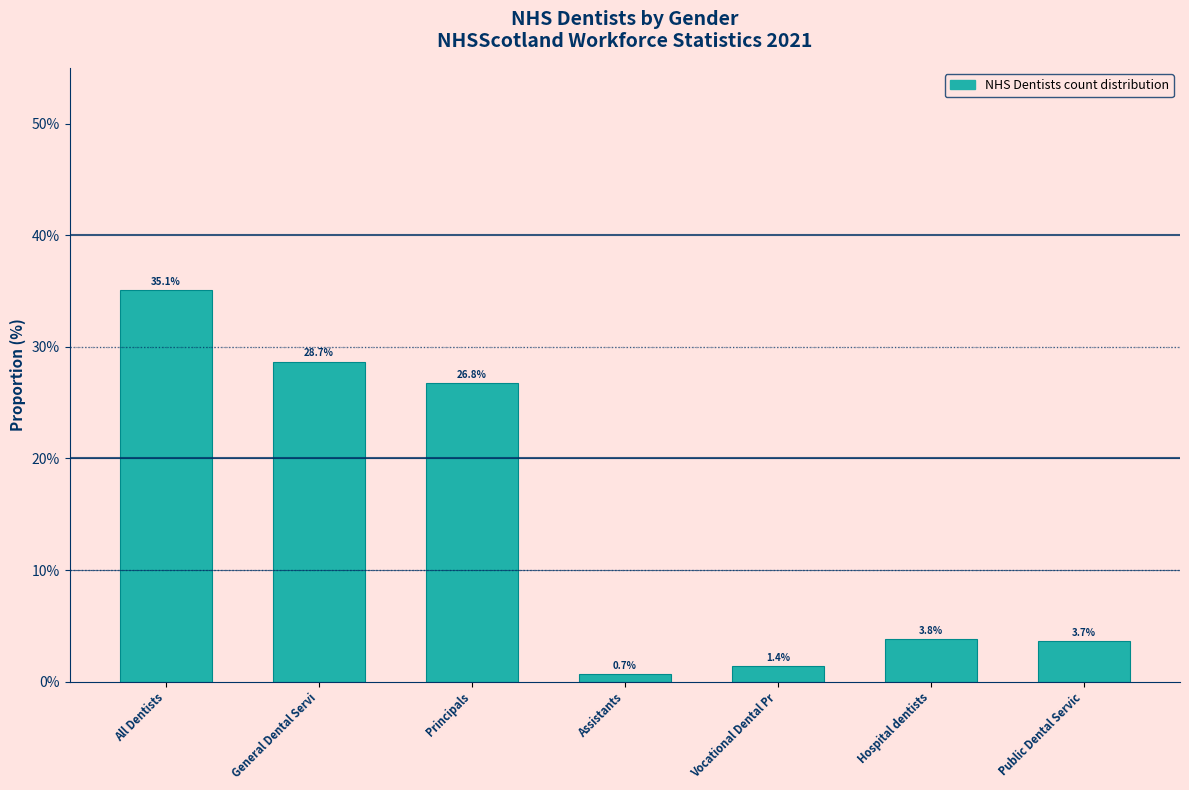

Reading left to right, extract all data points from this chart.

All Dentists=35.1	General Dental Servi=28.7	Principals=26.8	Assistants=0.7	Vocational Dental Pr=1.4	Hospital dentists=3.8	Public Dental Servic=3.7